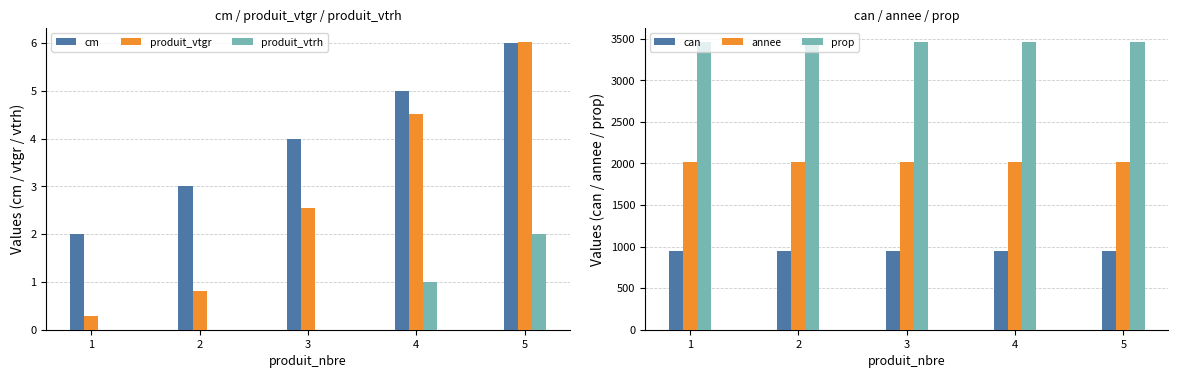

What is the average value of the produit_vtgr series?

2.8